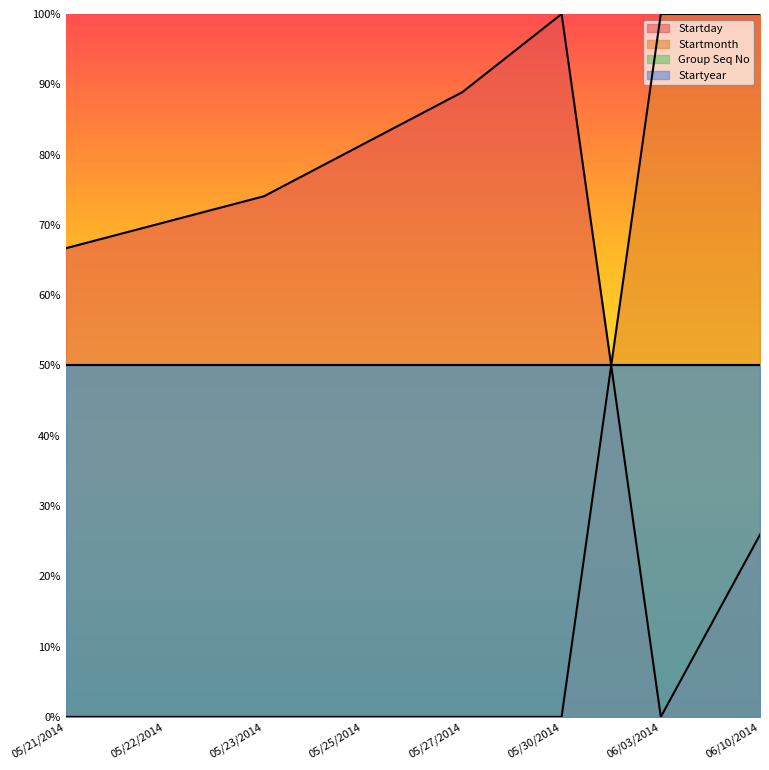

After their last crossing, which series has the higher values: Startday or Startmonth?

Startmonth